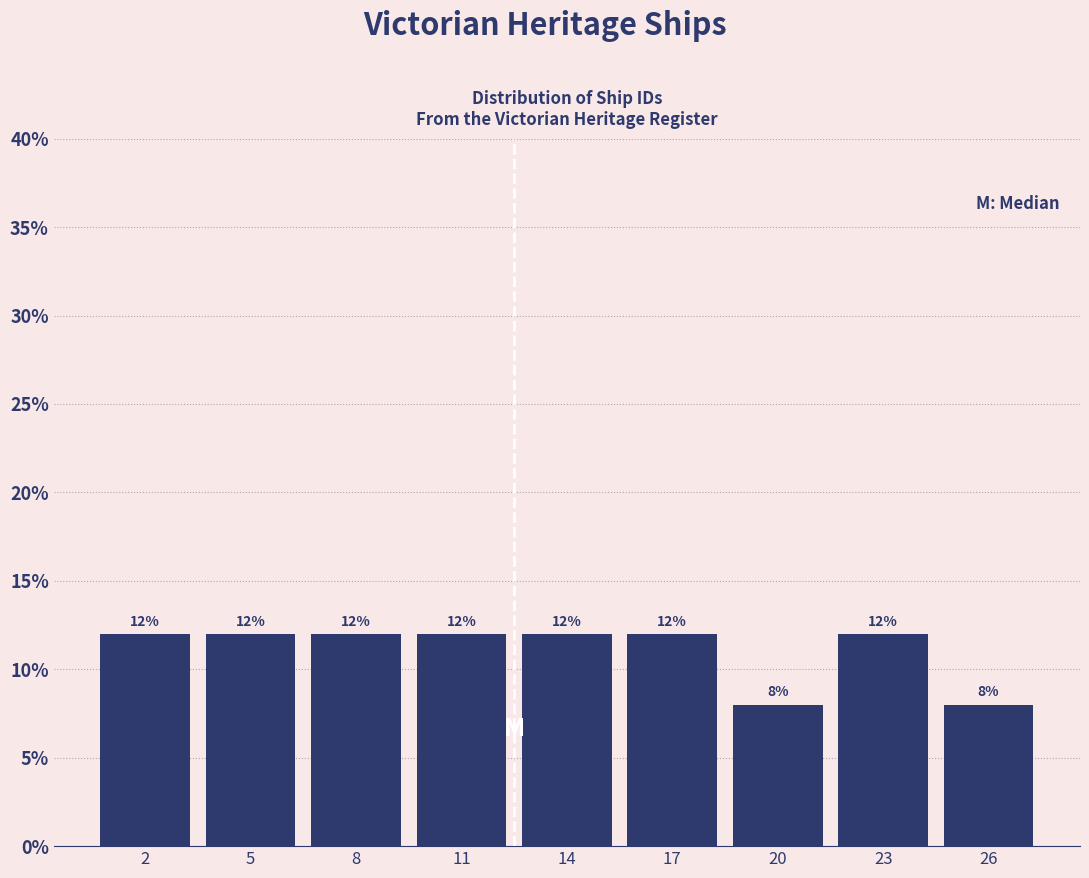

Reading left to right, what are all the values shown in this chart?

2=12	5=12	8=12	11=12	14=12	17=12	20=8	23=12	26=8